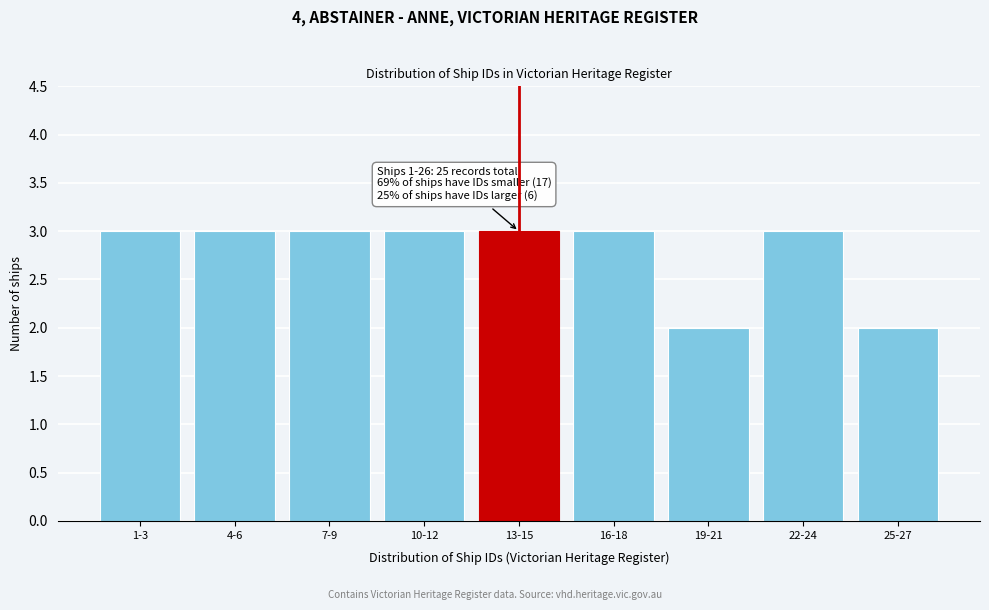

Reading right to left, what are all the values shown in this chart?

25-27=2	22-24=3	19-21=2	16-18=3	13-15=3	10-12=3	7-9=3	4-6=3	1-3=3